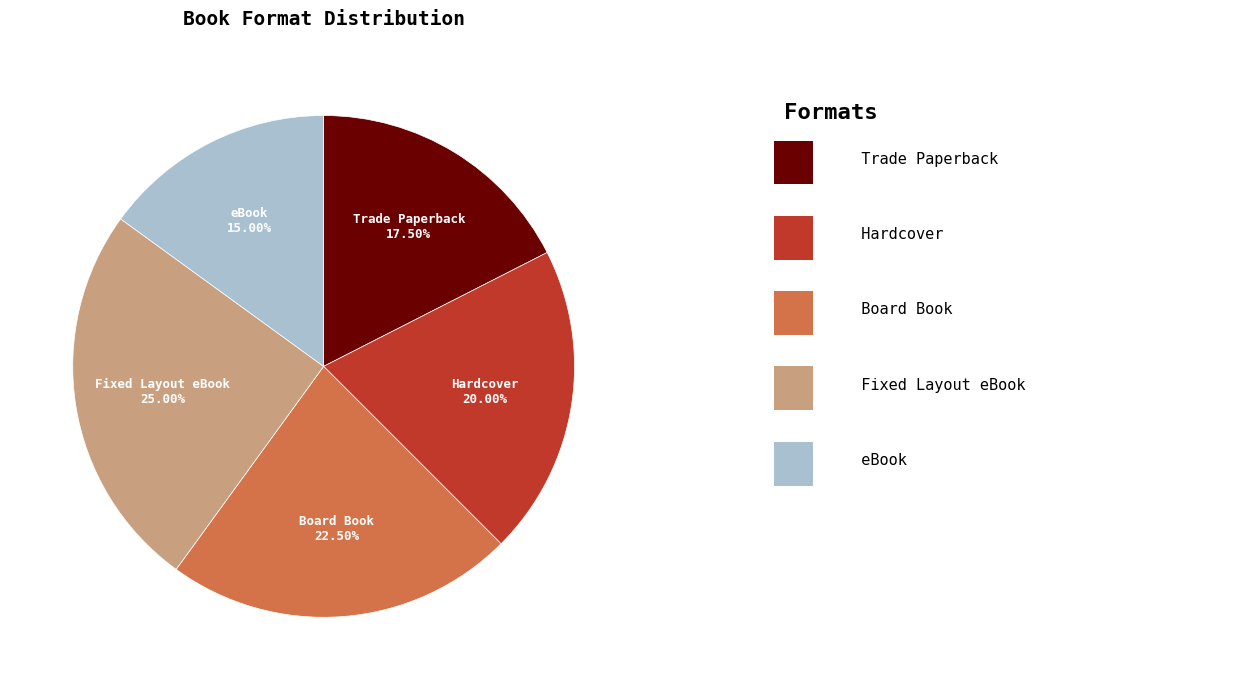

Is the sum of Trade Paperback and eBook greater than half?

No